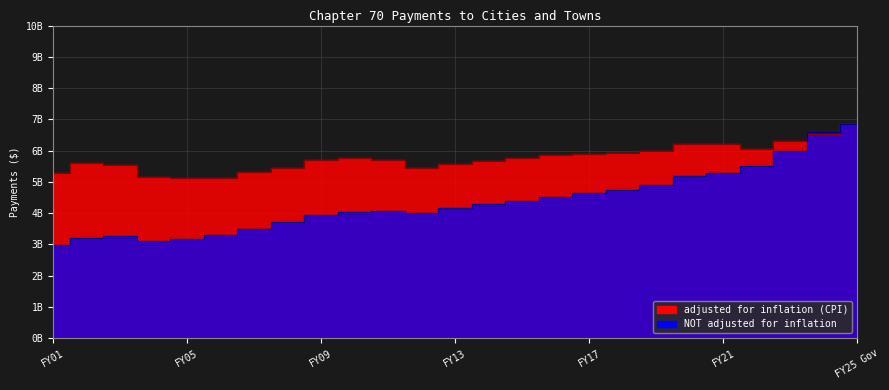

Where does the NOT adjusted for inflation series first go above 4?

FY10